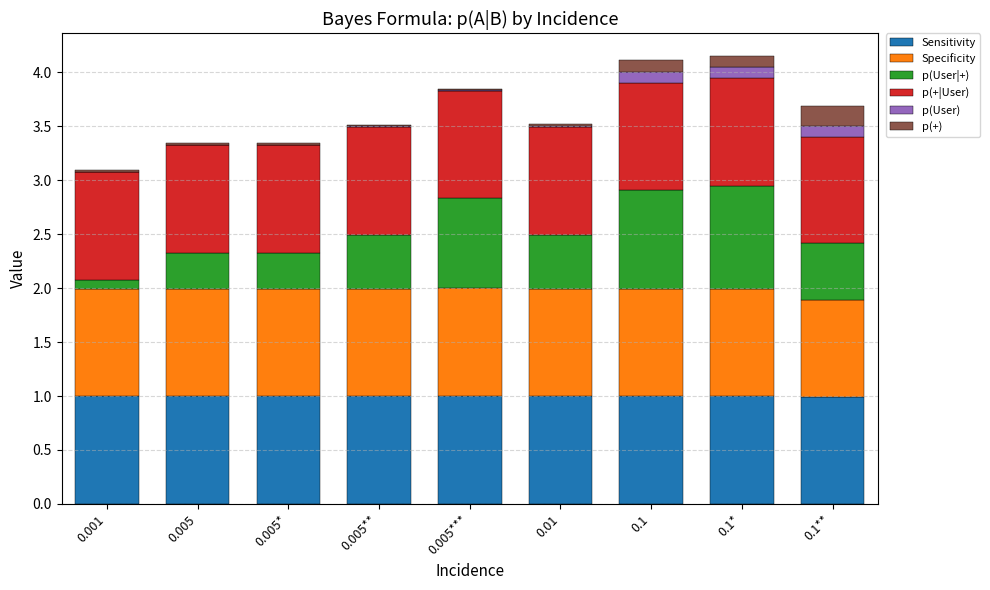

At how many categories does at least one series exceed 0?

9